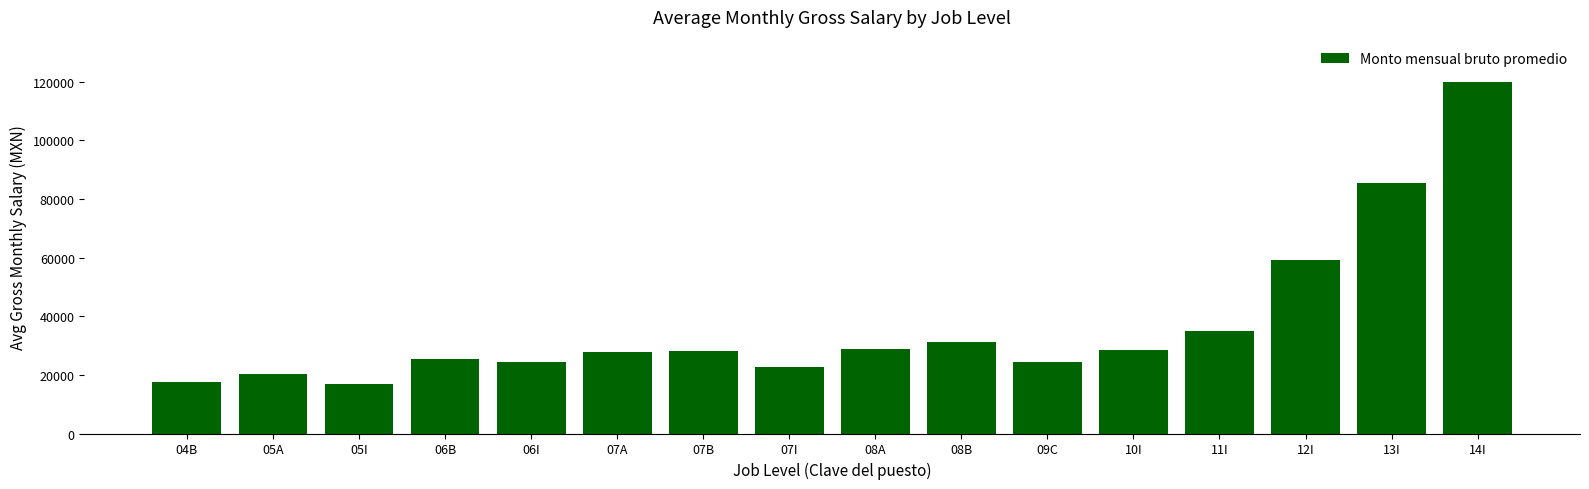

Which label corresponds to the largest value in the chart?

14I